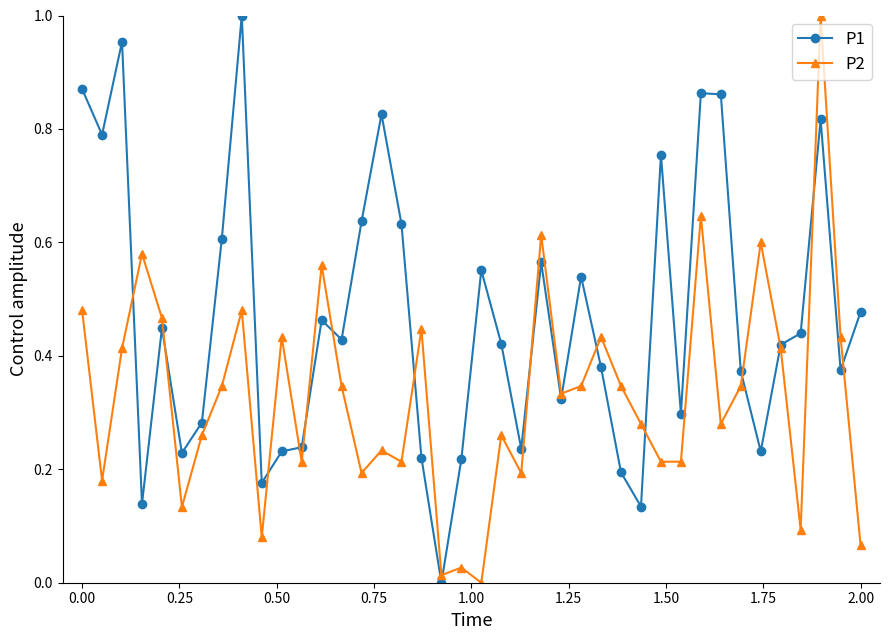

Rank the series by their average value, from lowest to highest.

P2, P1